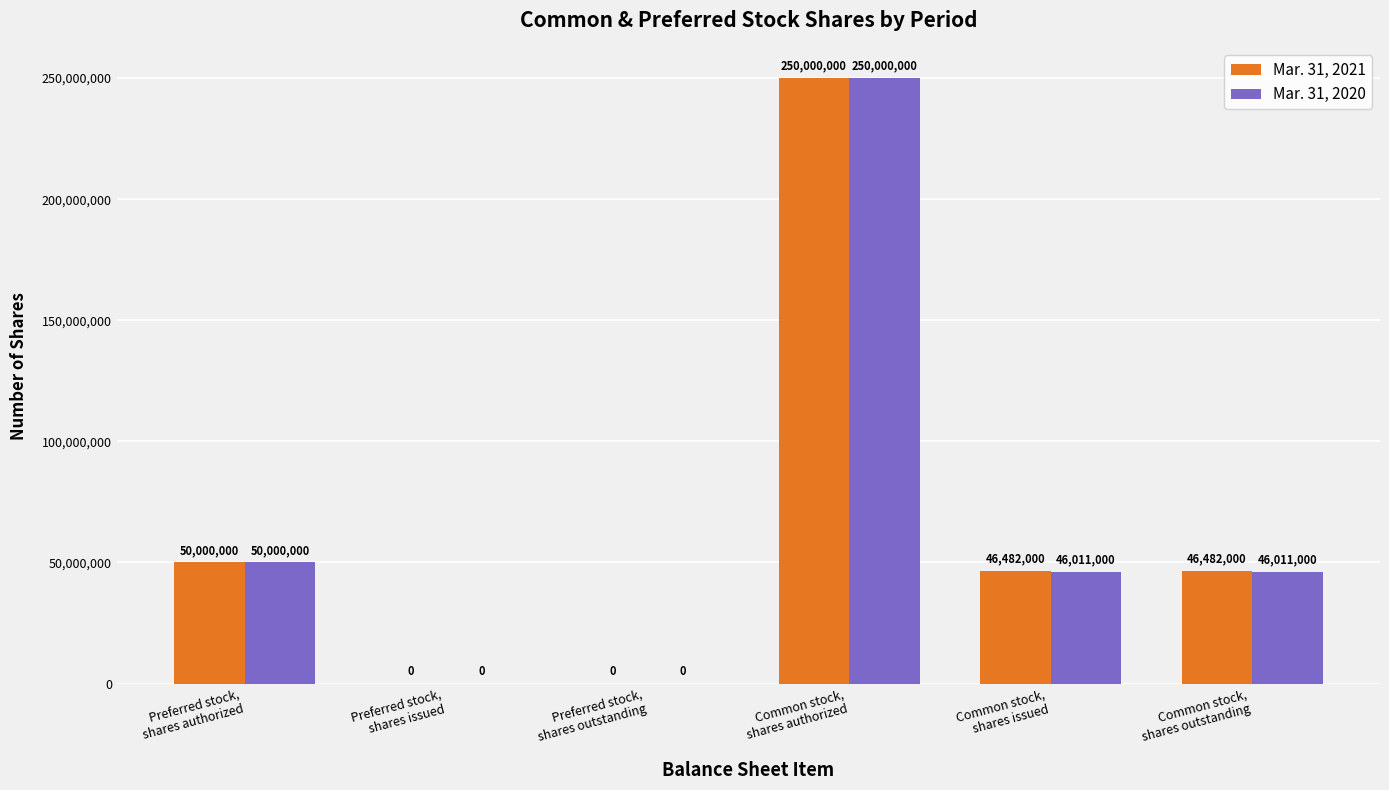

Where is Mar. 31, 2020 nearest to the value 125000000?

Preferred stock,
shares authorized